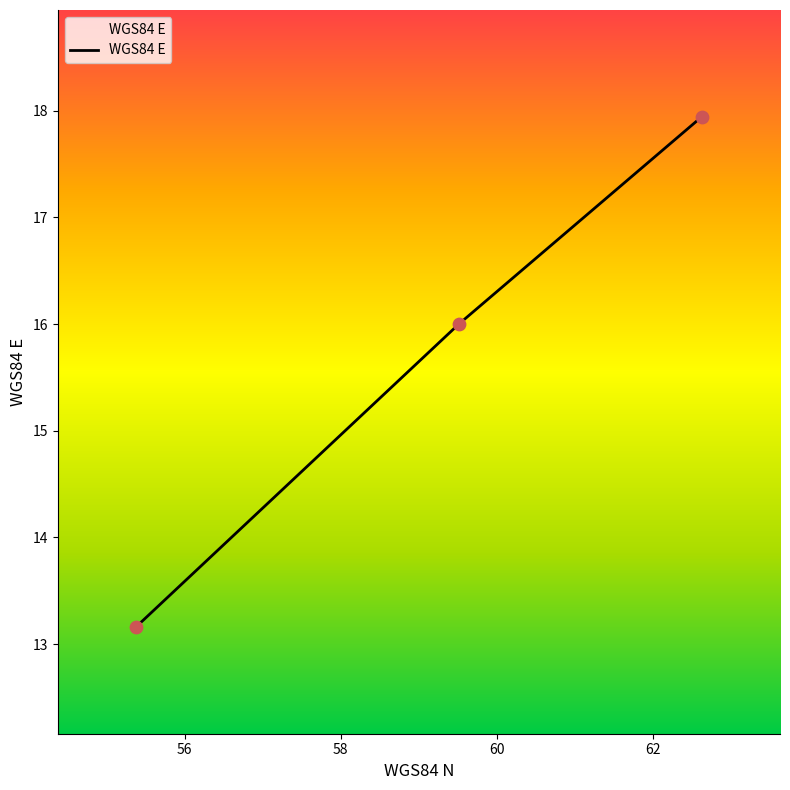

What is the sum of all values?

47.1